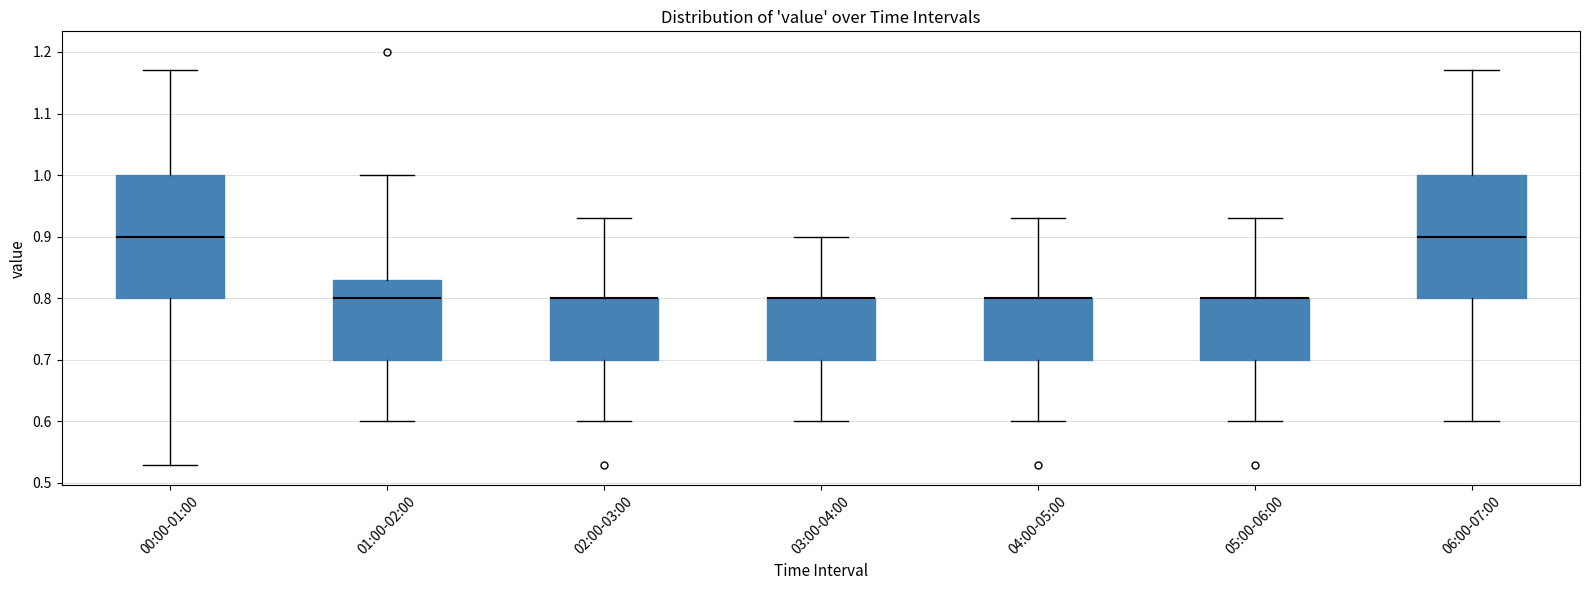

Reading left to right, read every box against the y-axis: the position of its median line, the range the box covers, and the ends of its whiskers. The values are not printed on the chart, so give them approximately, as read against the axis.

00:00-01:00: median 0.90, box 0.80 to 1.00, whiskers 0.53 to 1.17
01:00-02:00: median 0.80, box 0.70 to 0.83, whiskers 0.60 to 1.00
02:00-03:00: median 0.80 (drawn on the box's upper edge), box 0.70 to 0.80, whiskers 0.60 to 0.93
03:00-04:00: median 0.80 (drawn on the box's upper edge), box 0.70 to 0.80, whiskers 0.60 to 0.90
04:00-05:00: median 0.80 (drawn on the box's upper edge), box 0.70 to 0.80, whiskers 0.60 to 0.93
05:00-06:00: median 0.80 (drawn on the box's upper edge), box 0.70 to 0.80, whiskers 0.60 to 0.93
06:00-07:00: median 0.90, box 0.80 to 1.00, whiskers 0.60 to 1.17